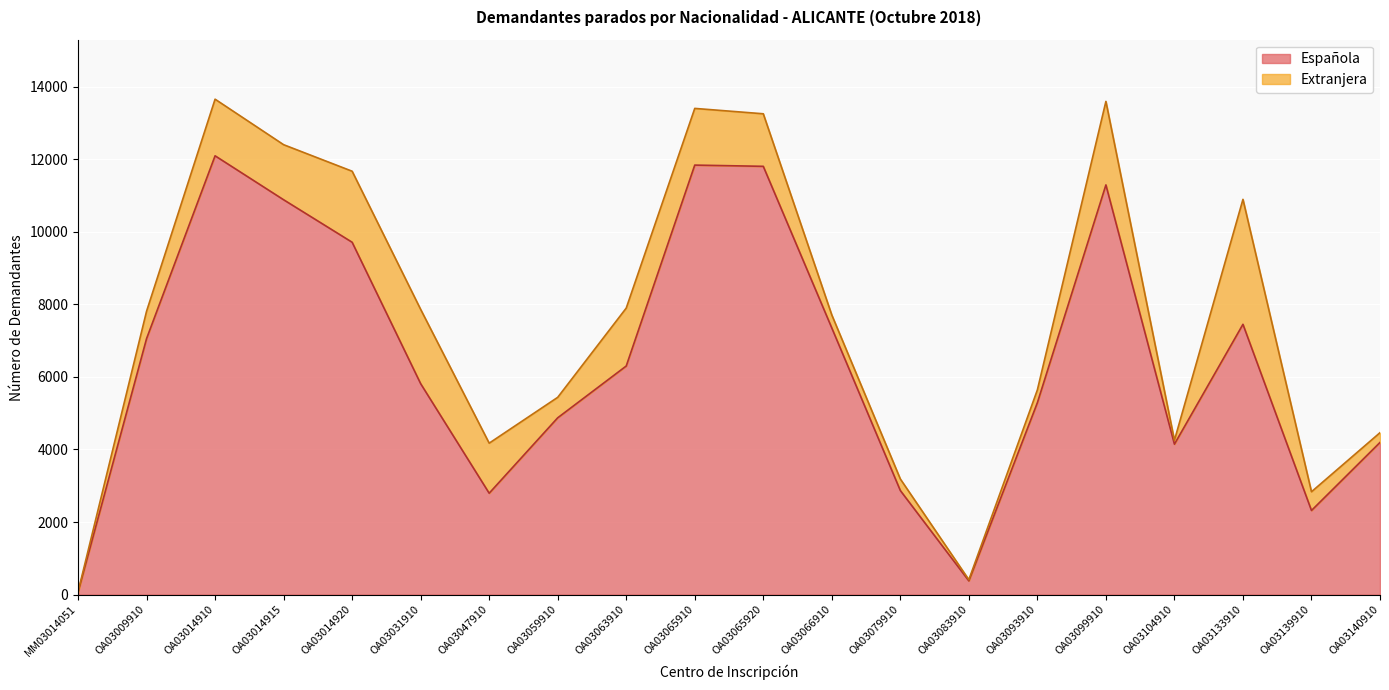

True or false: the data shows 2077 at OA03066910.

False